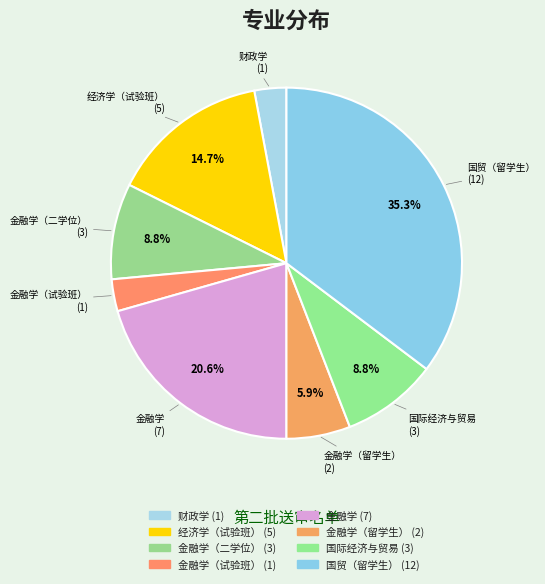

Rank the categories by value from lowest to highest.

财政学, 金融学（试验班）, 金融学（留学生）, 金融学（二学位）, 国际经济与贸易, 经济学（试验班）, 金融学, 国贸（留学生）